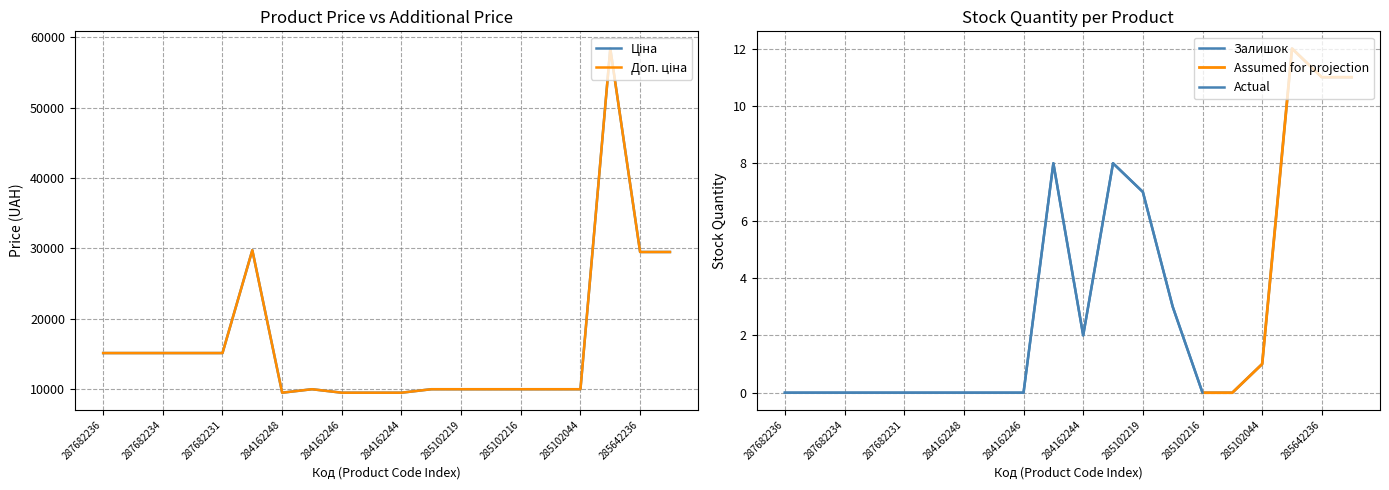

Reading left to right, transcribe all the data shown in this chart.

Ціна: 287682236=15120.0	287682235=15120.0	287682234=15120.0	287682233=15120.0	287682231=15120.0	287702232=29747.2	284162248=9480.1	285101569=9975.0	284162246=9480.1	284162245=9480.1	284162244=9480.1	285102221=9975.0	285102219=9975.0	285102218=9975.0	285102216=9975.0	285102120=9975.0	285102044=9975.0	285662232=58426.5	285642236=29491.5	285642235=29491.5
Доп. ціна: 287682236=15120.0	287682235=15120.0	287682234=15120.0	287682233=15120.0	287682231=15120.0	287702232=29747.2	284162248=9480.1	285101569=9975.0	284162246=9480.1	284162245=9480.1	284162244=9480.1	285102221=9975.0	285102219=9975.0	285102218=9975.0	285102216=9975.0	285102120=9975.0	285102044=9975.0	285662232=58426.5	285642236=29491.5	285642235=29491.5
Залишок: 287682236=0.0	287682235=0.0	287682234=0.0	287682233=0.0	287682231=0.0	287702232=0.0	284162248=0.0	285101569=0.0	284162246=0.0	284162245=8.0	284162244=2.0	285102221=8.0	285102219=7.0	285102218=3.0	285102216=0.0	285102120=0.0	285102044=1.0	285662232=12.0	285642236=11.0	285642235=11.0